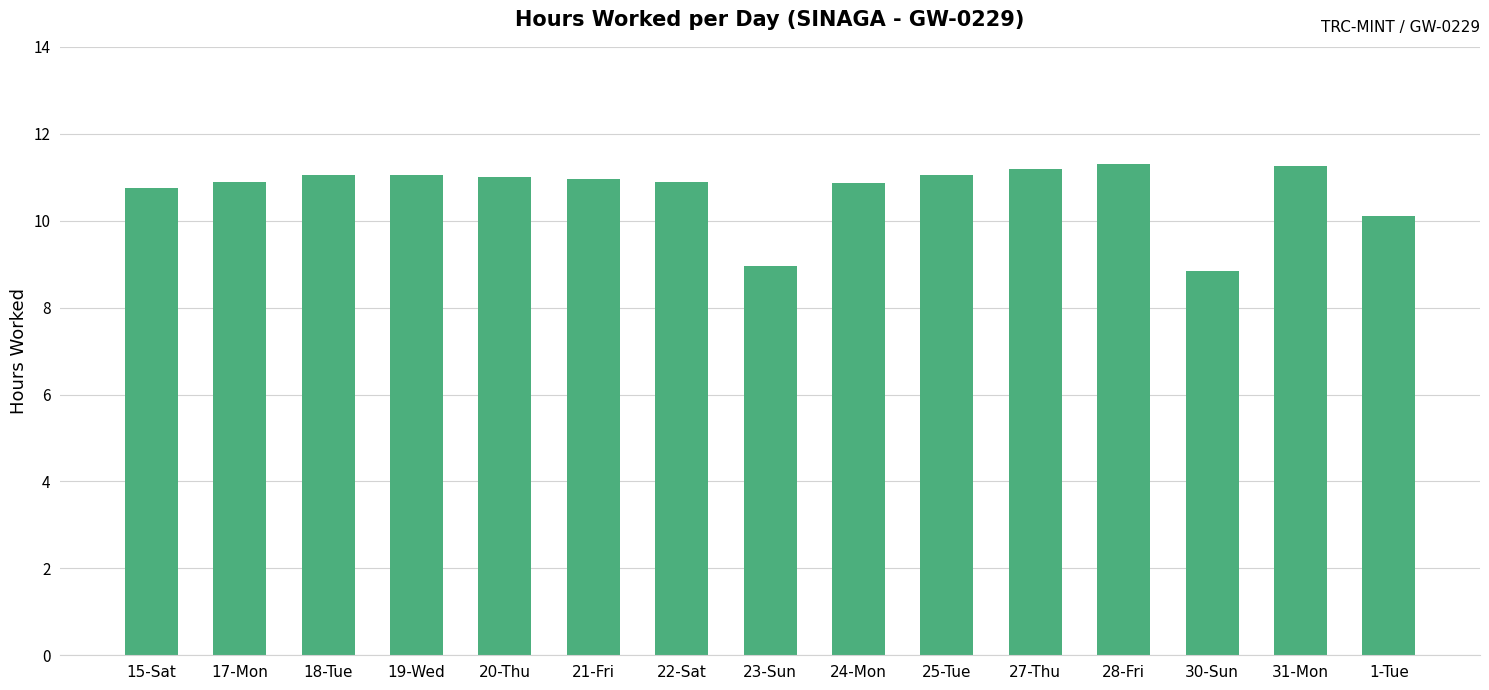

What is the value of the 12th bar from the left?

11.3